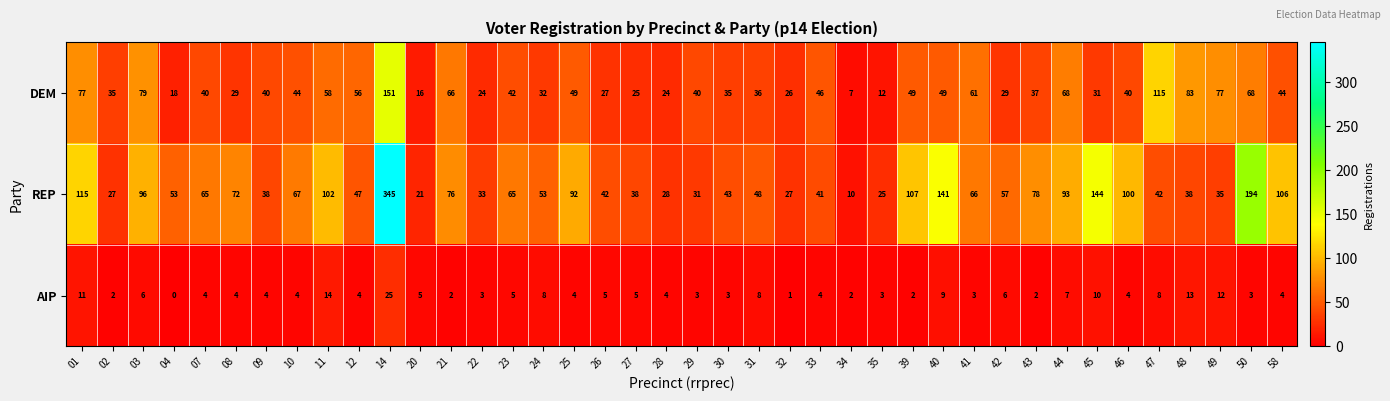

List the series in order of their peak value, highest first.

REP, DEM, AIP